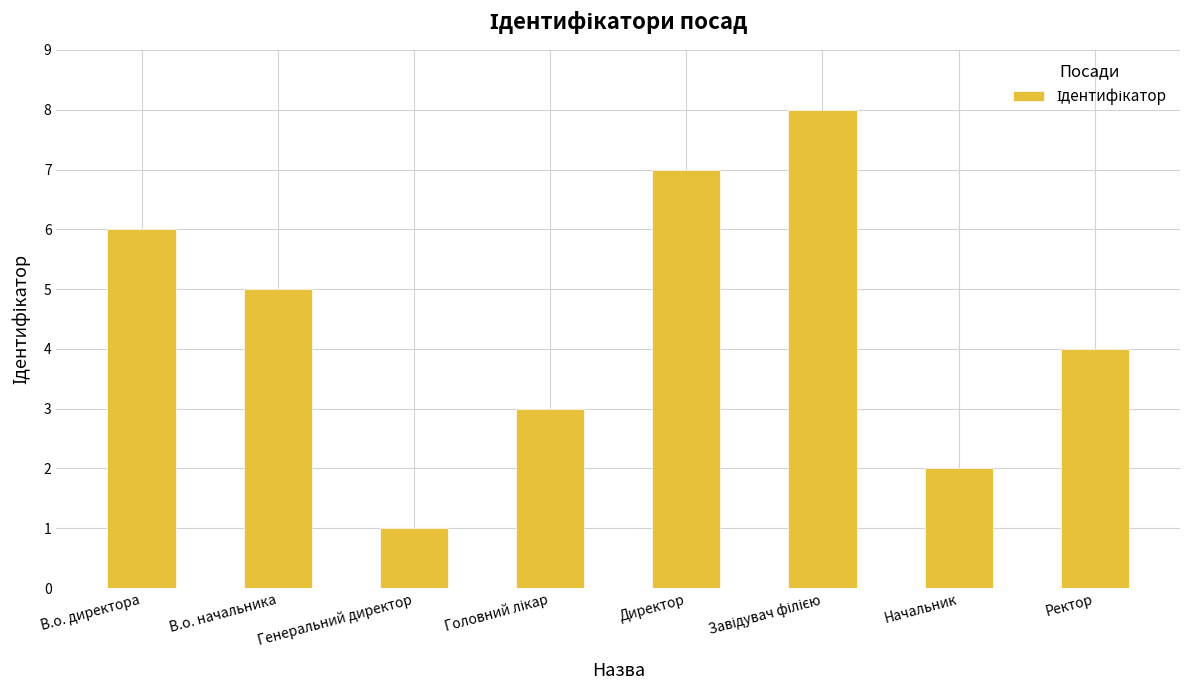

What is the difference between the maximum and second lowest values?

6